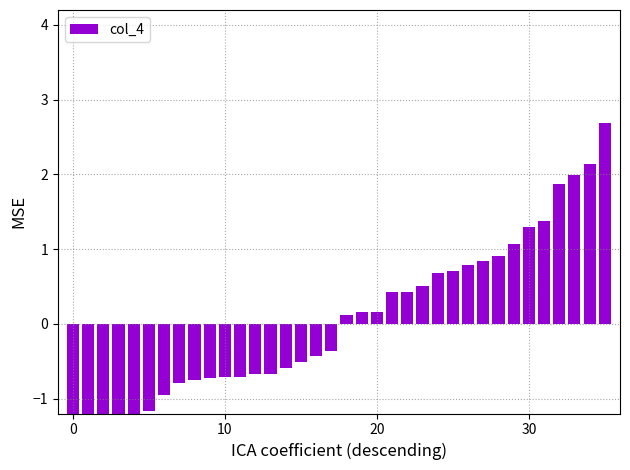

What is the difference between the values at 33 and 4?

3.4